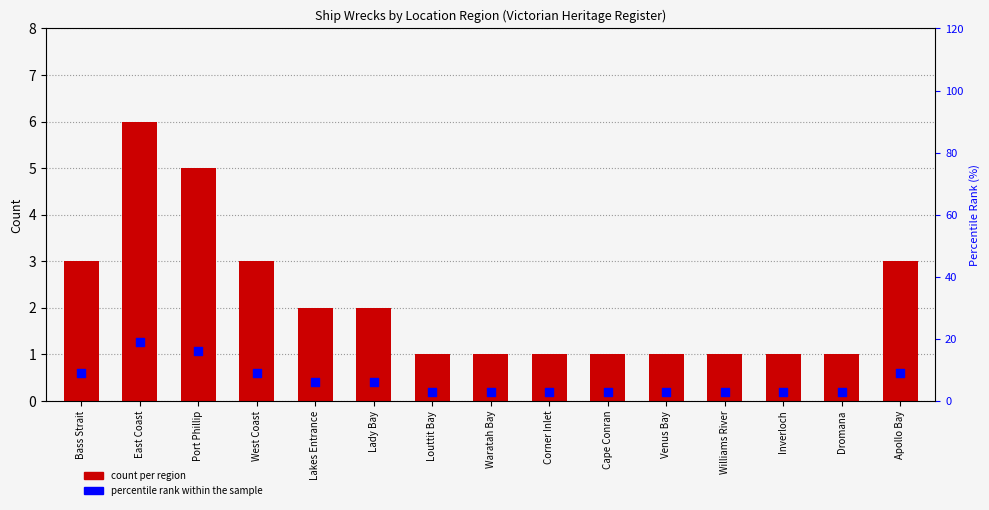

Is the value of count per region at West Coast greater than the value of percentile rank within the sample at Lakes Entrance?

No